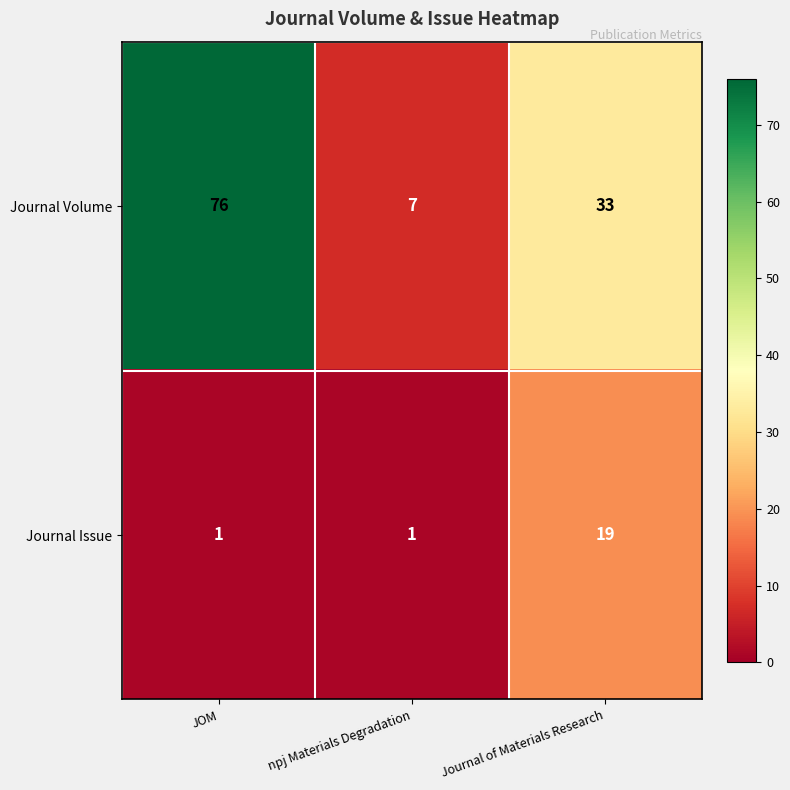

Reading left to right, what are all the values shown in this chart?

Journal Volume: 76	7	33
Journal Issue: 1	1	19